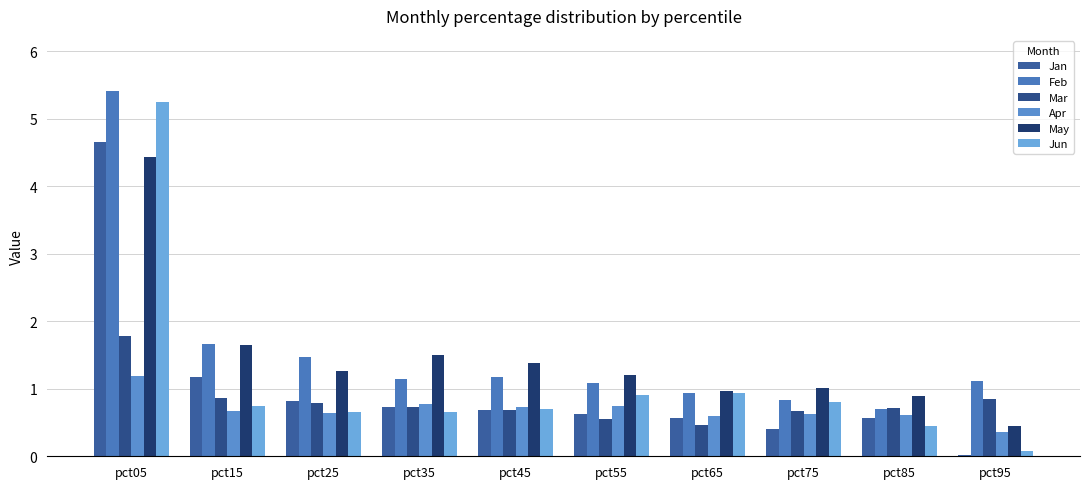

What is the sum of all Jun values?

11.2